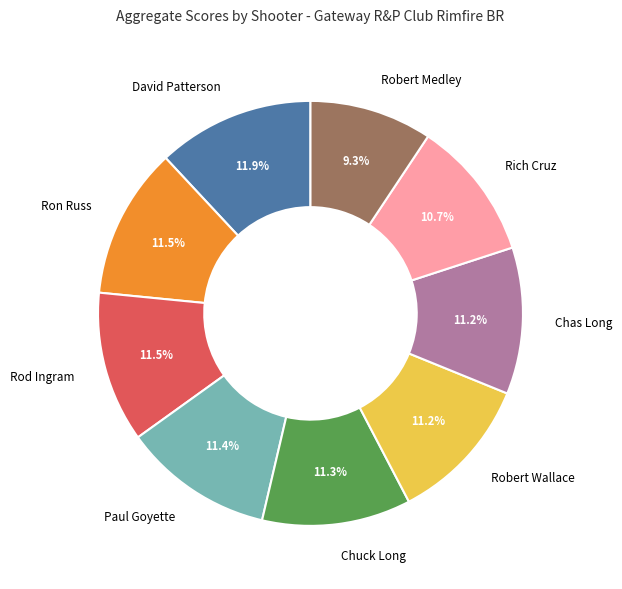

Is it true that Paul Goyette is 1% of the pie?

False